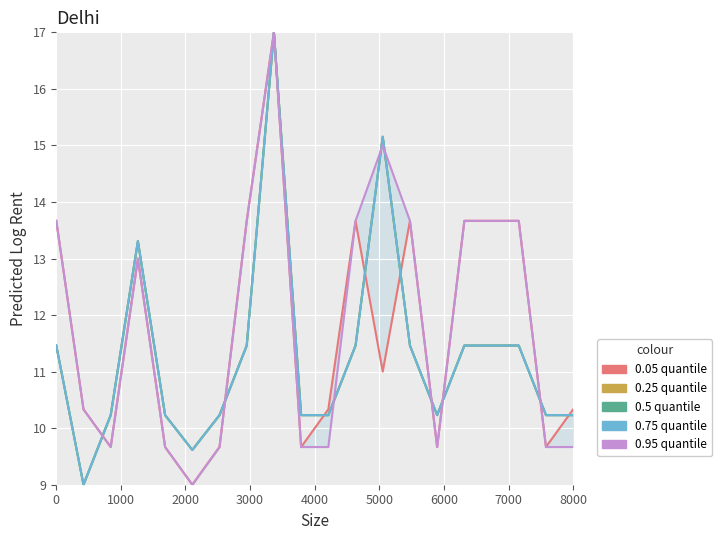

True or false: 0.75 quantile and 0.25 quantile cross at least once.

False